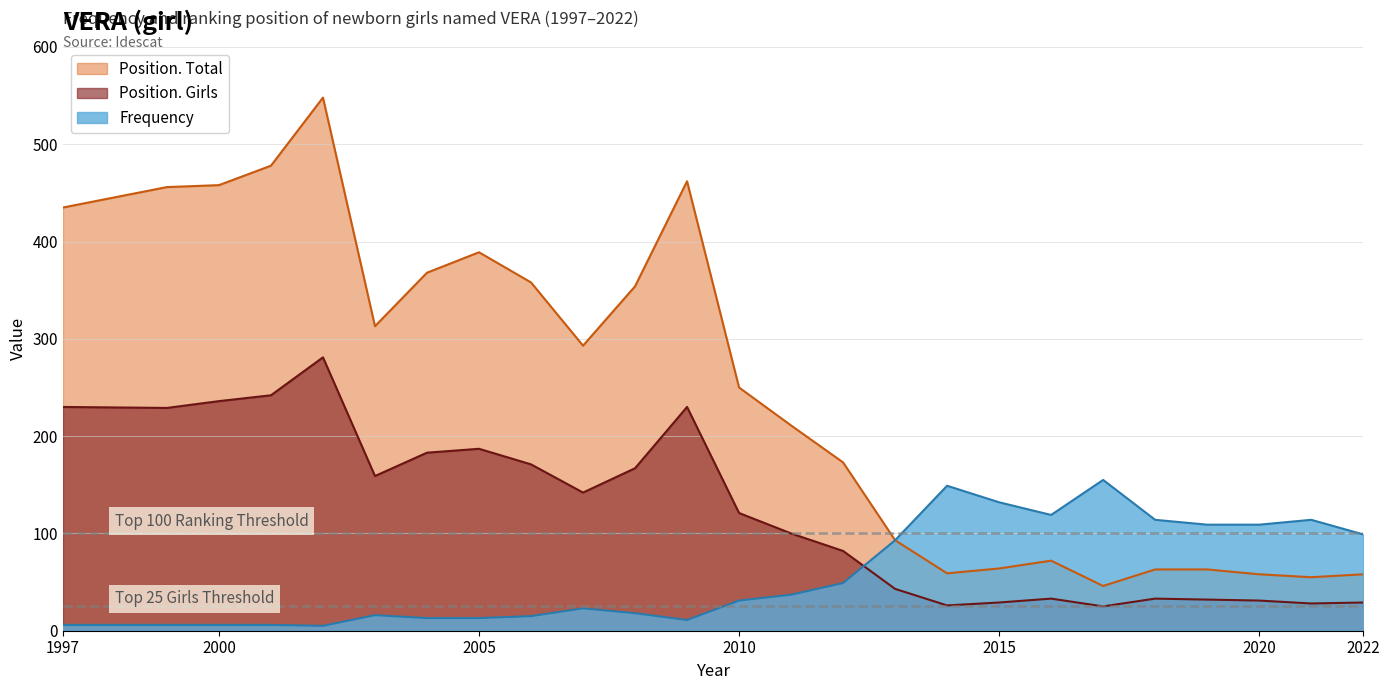

The Frequency series shows 6 at 2001. True or false?

True